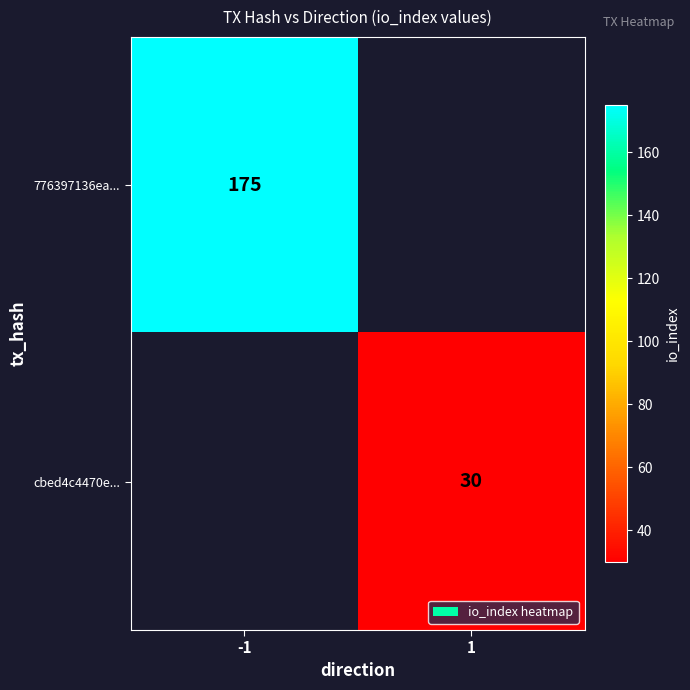

True or false: 776397136ea... has a value of 175 at -1.

True